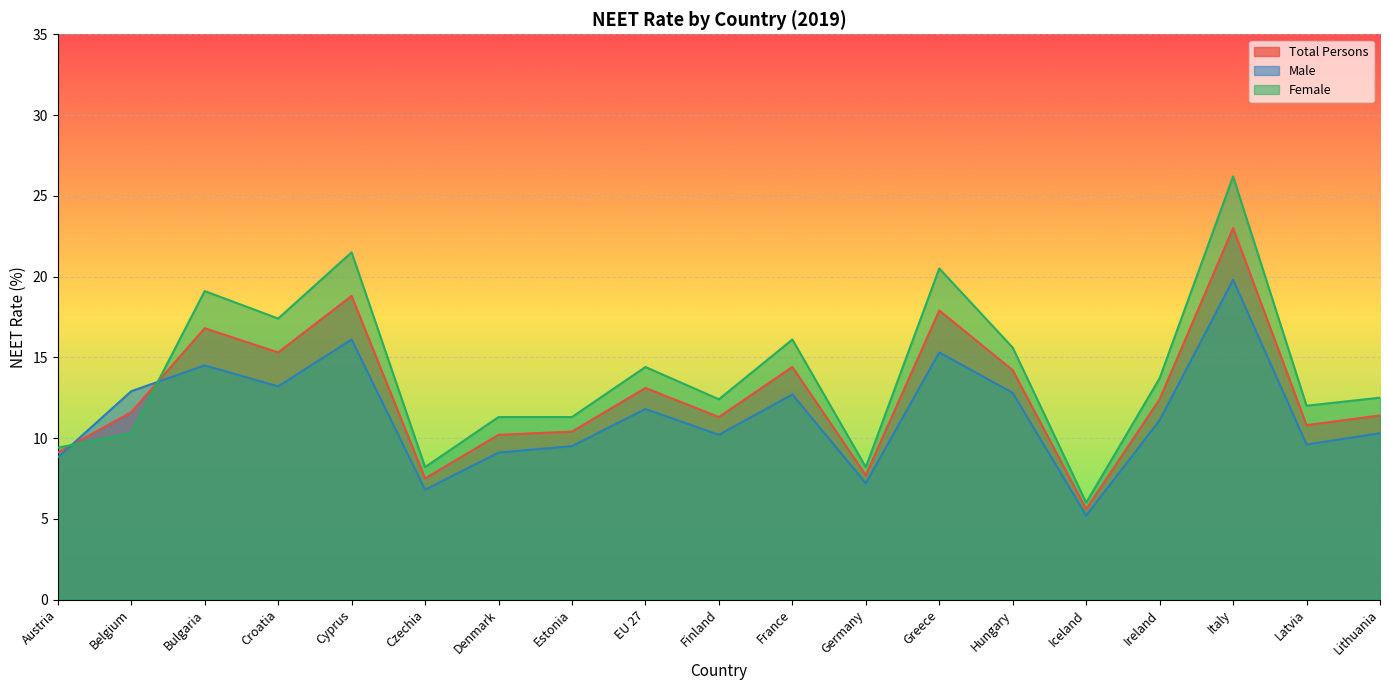

List the series in order of their peak value, highest first.

Female, Total Persons, Male